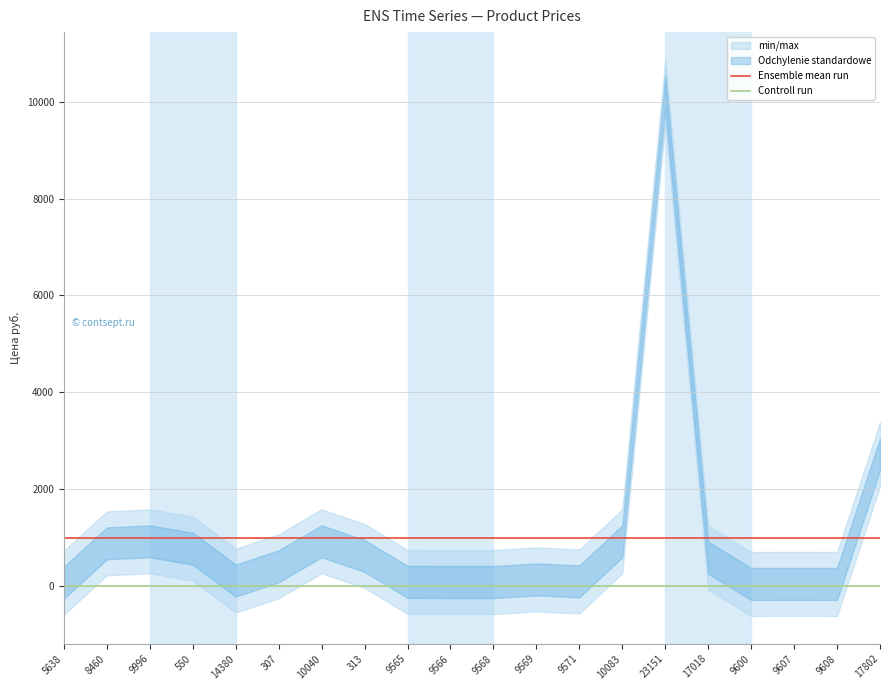

True or false: Controll run and Ensemble mean run intersect in this chart.

False